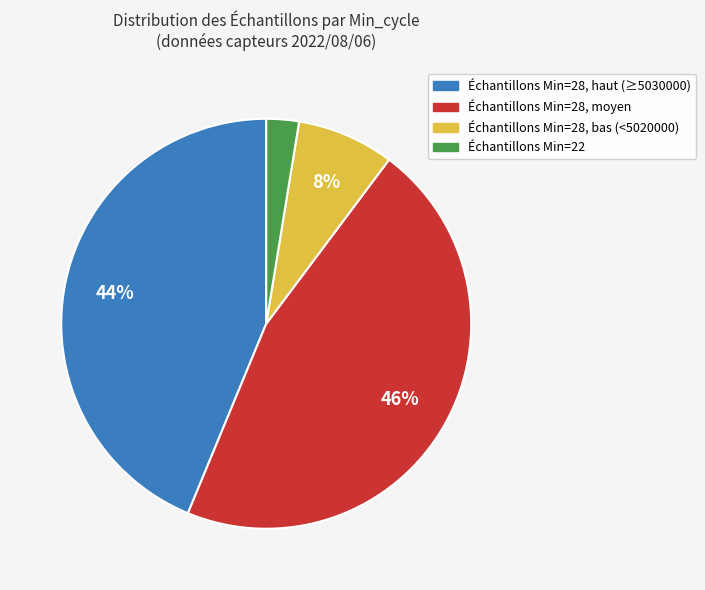

To the nearest percent, what is the average slice percentage?

25%